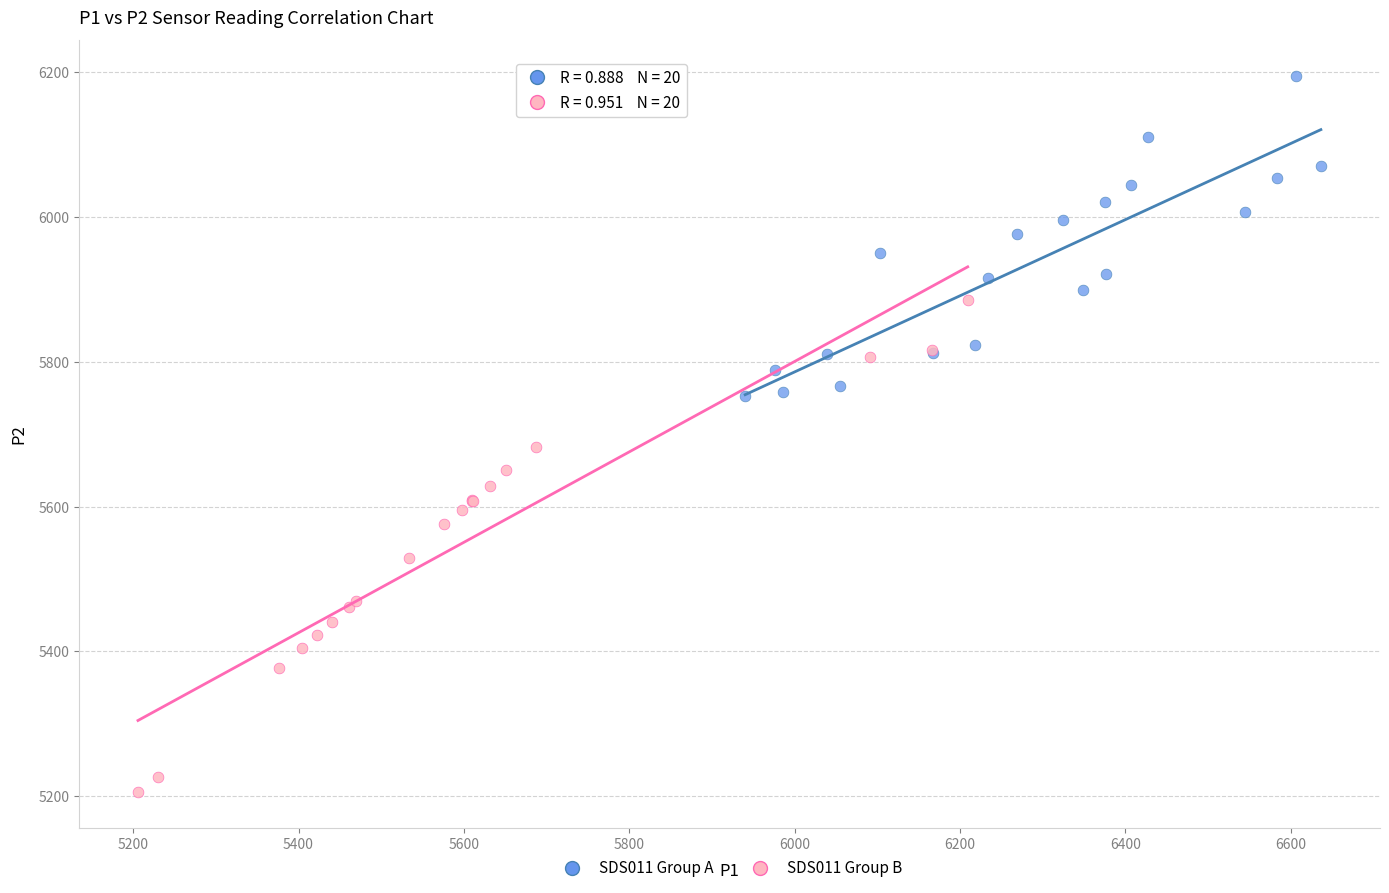

Which series contains the lowest Y value?

SDS011 Group B